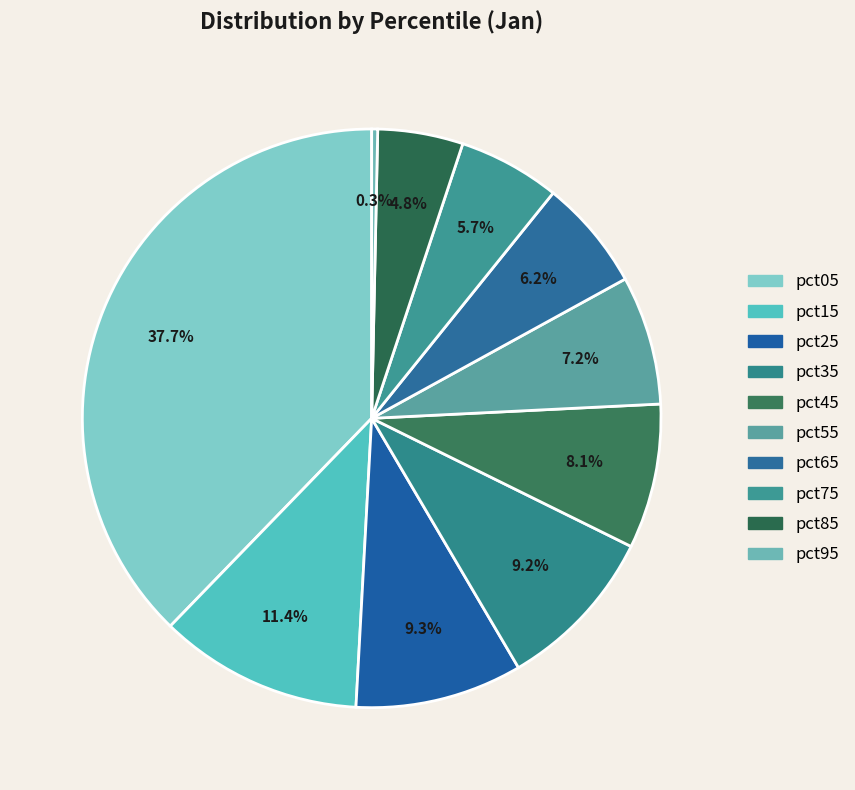

How many slices are in this pie chart?

10